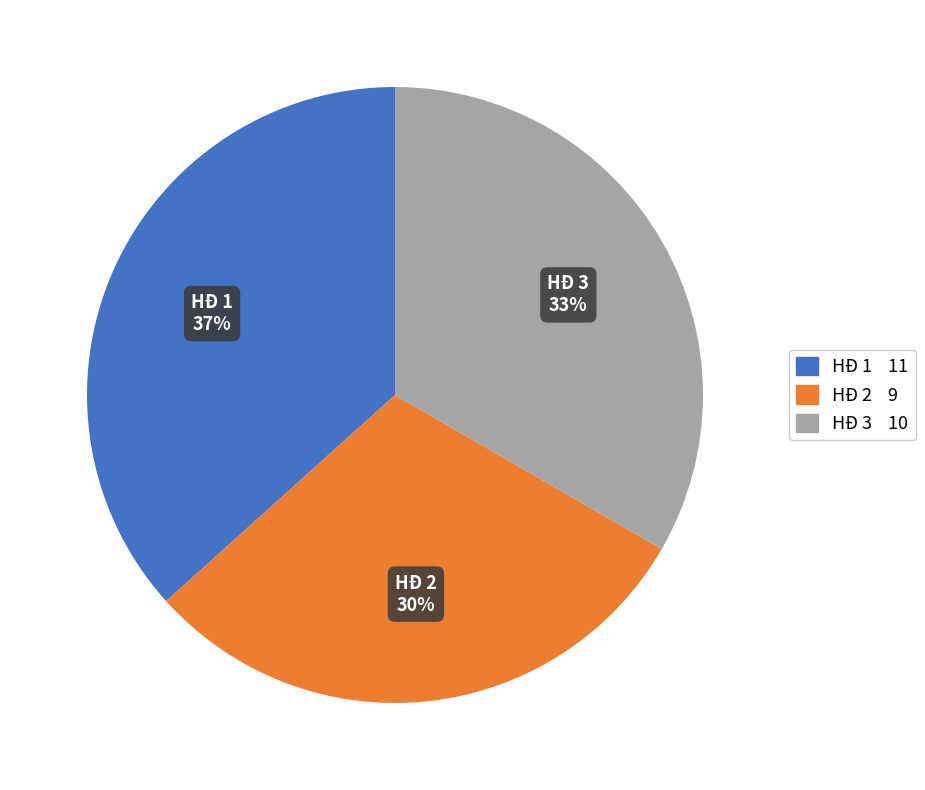

How many slices are in this pie chart?

3